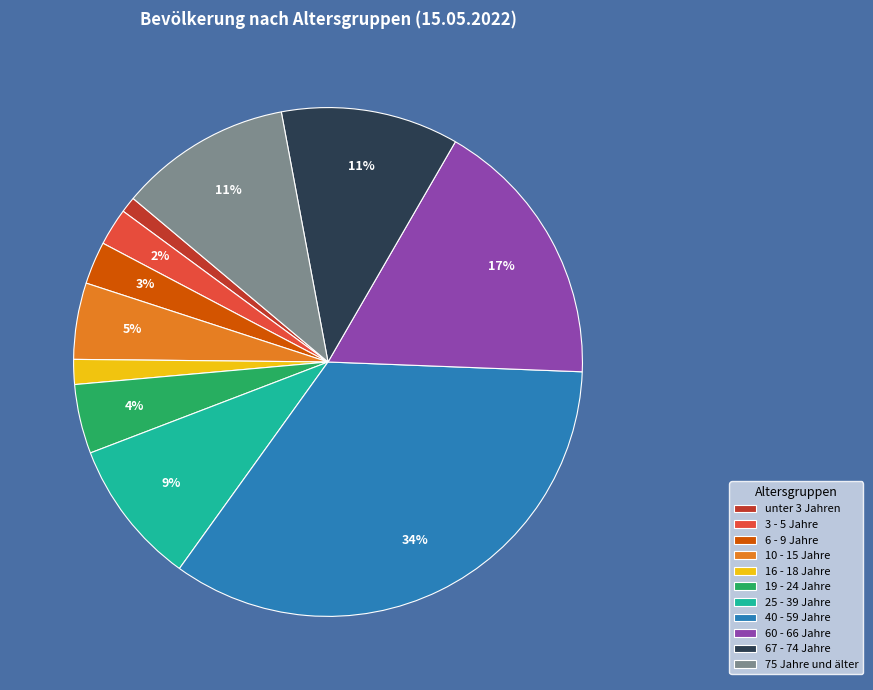

Is there a majority slice in this chart?

No